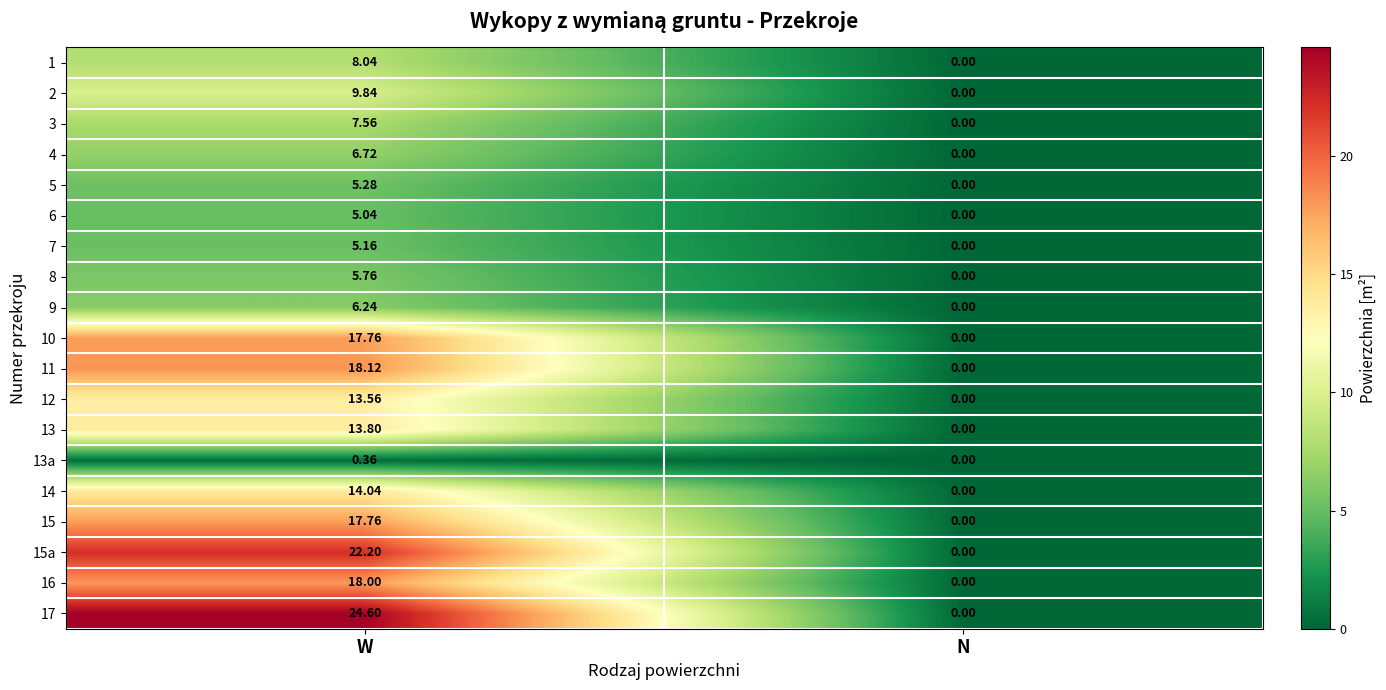

At which category does the chart reach its peak across all series?

W